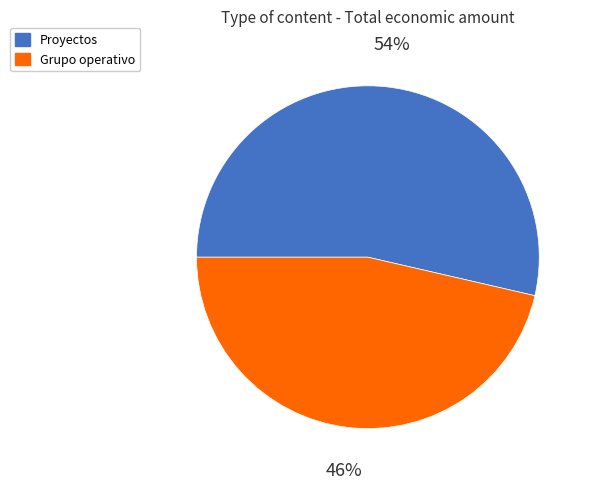

Does any single category account for the majority?

Yes